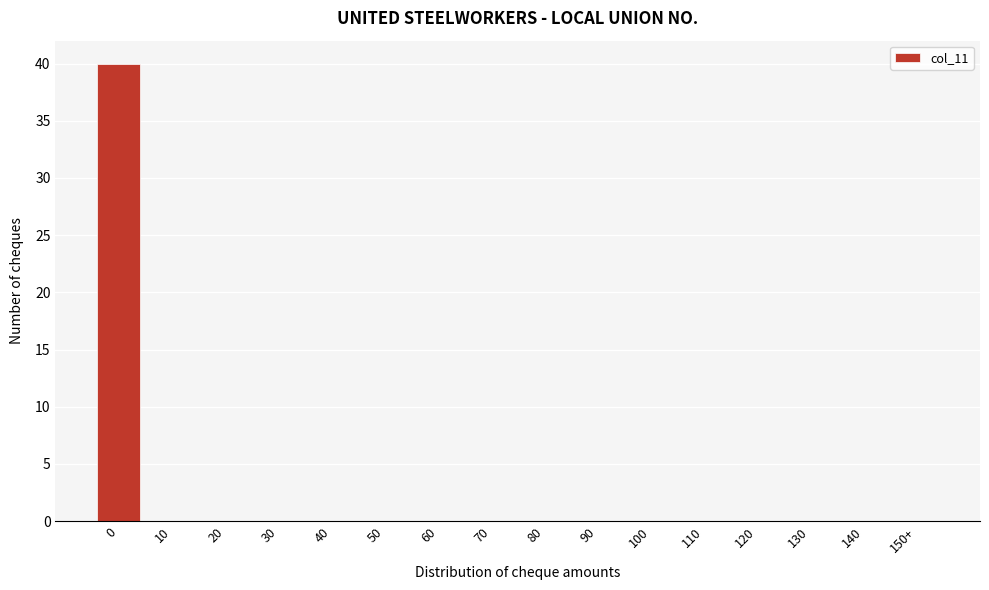

Reading right to left, list all the values displayed in this chart.

150+=0	140=0	130=0	120=0	110=0	100=0	90=0	80=0	70=0	60=0	50=0	40=0	30=0	20=0	10=0	0=40